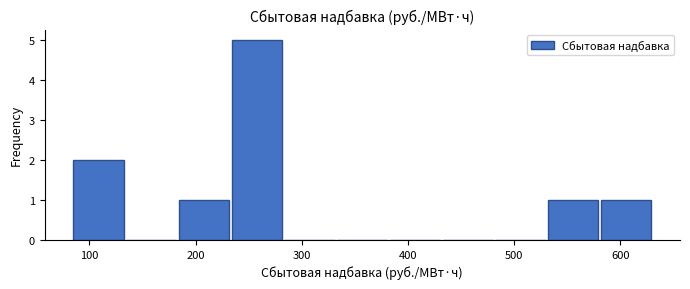

How tall is the bar that spans 180 to 230 on the x-axis? Neither the bar edges nor the heights are printed on the chart, so give them approximately, as read against the axes.

1